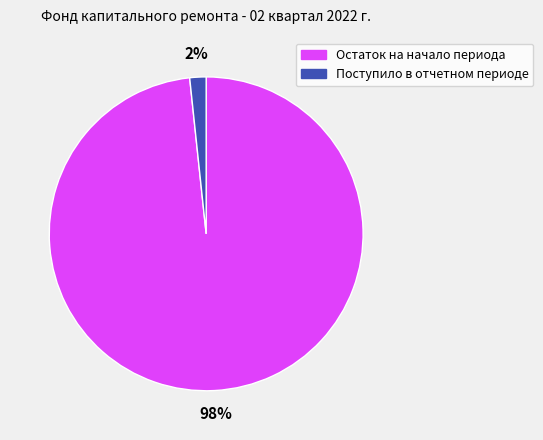

What percentage is the Поступило в отчетном периоде slice, to the nearest percent?

2%